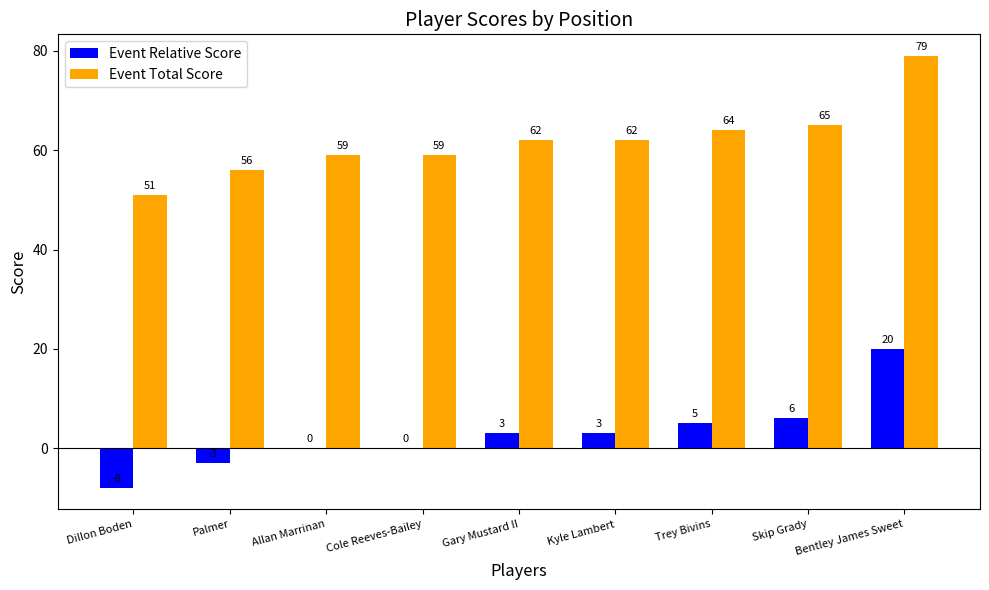

Reading right to left, transcribe all the data shown in this chart.

Event Relative Score: 20	6	5	3	3	0	0	-3	-8
Event Total Score: 79	65	64	62	62	59	59	56	51